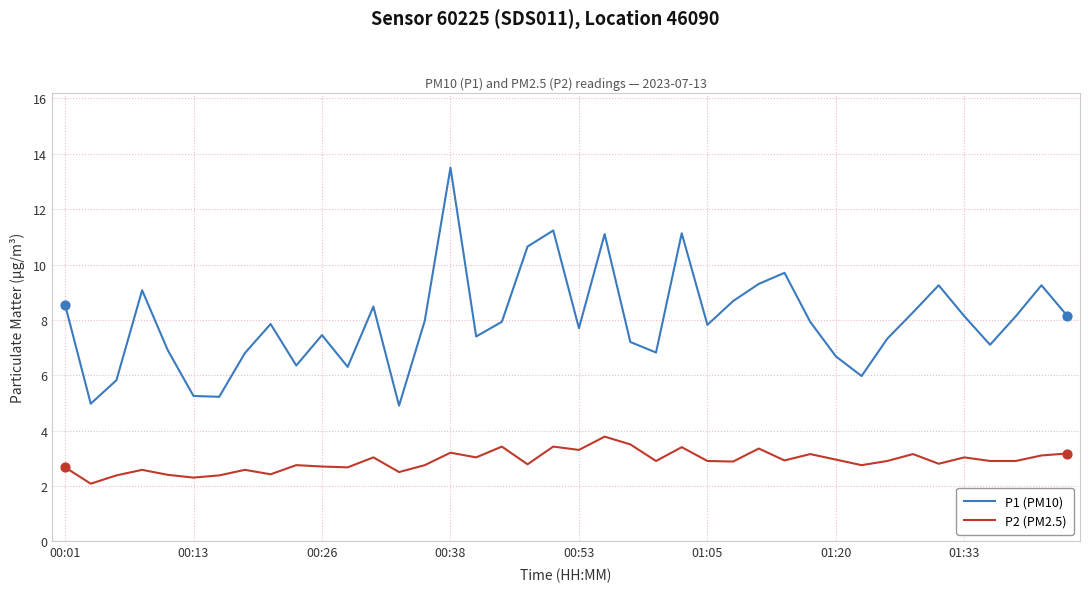

What are all the series names shown in the legend?

P1 (PM10), P2 (PM2.5)